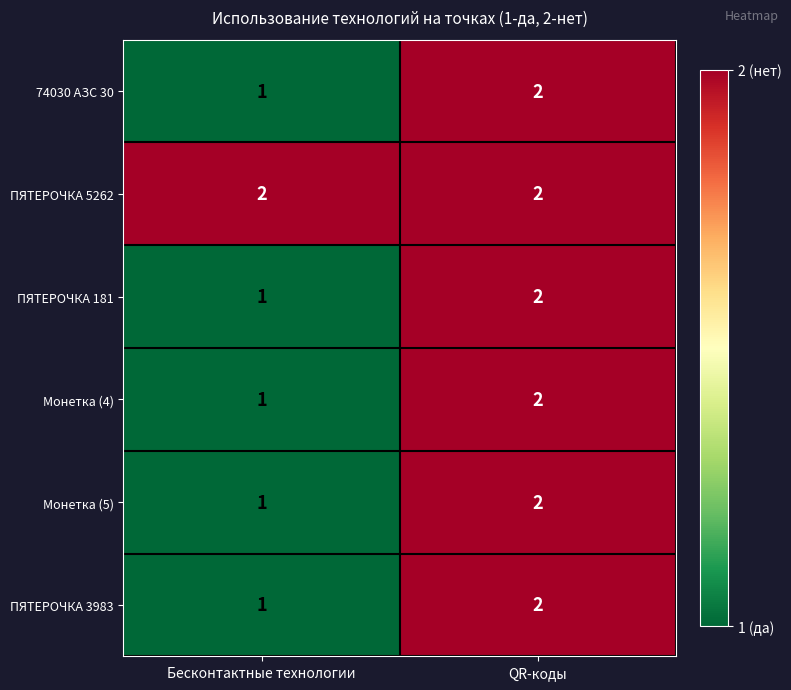

Where is ПЯТЕРОЧКА 181 nearest to the value 1?

Бесконтактные технологии